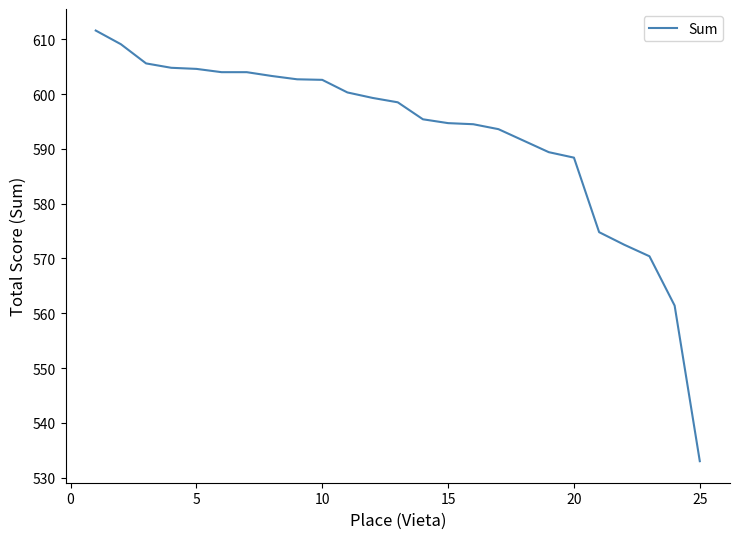

What is the difference between the maximum and minimum values?

78.6